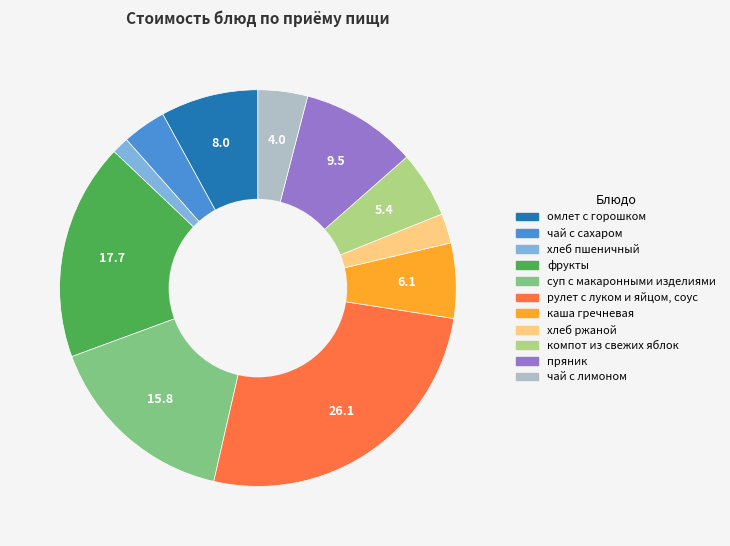

The фрукты slice represents 25% of the pie. True or false?

False